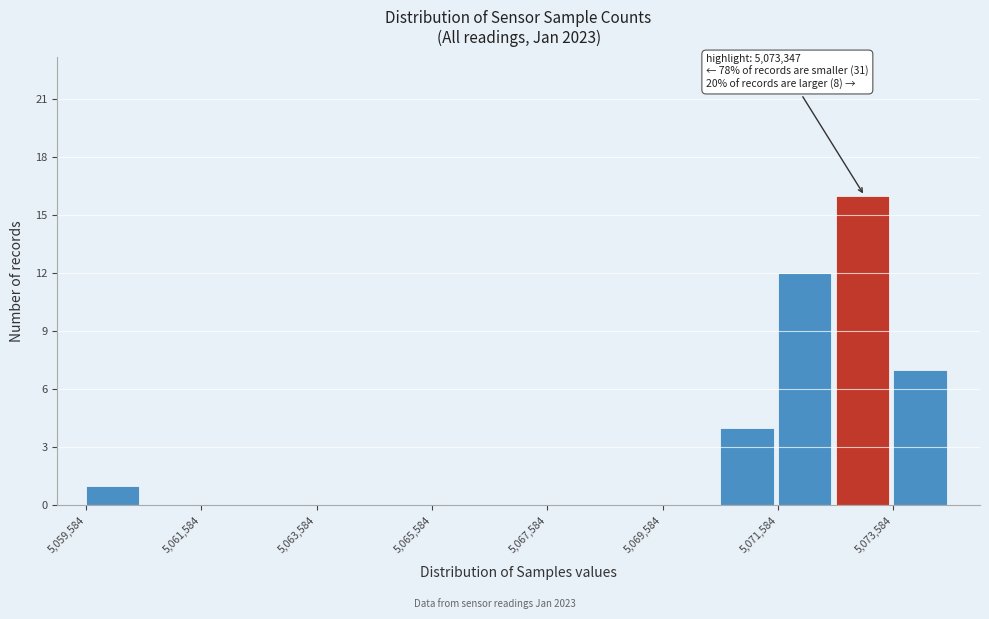

Over which range of the x-axis is the bar tallest?

5072600 to 5073600